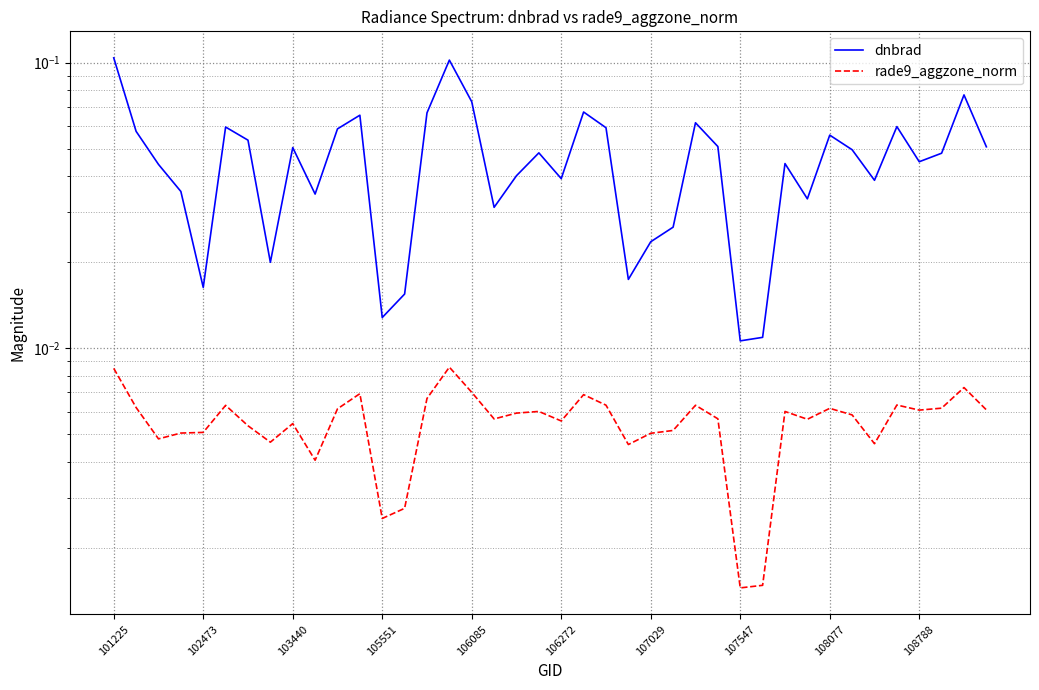

True or false: rade9_aggzone_norm has more than 0 points higher than both neighbors.

True